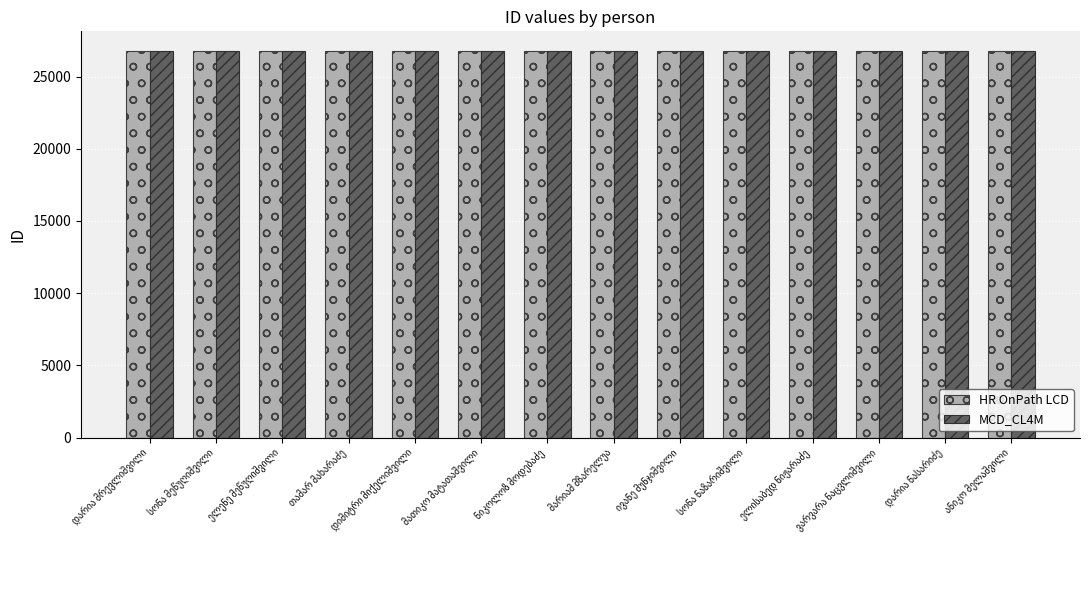

What is the average value of the HR OnPath LCD series?

26782